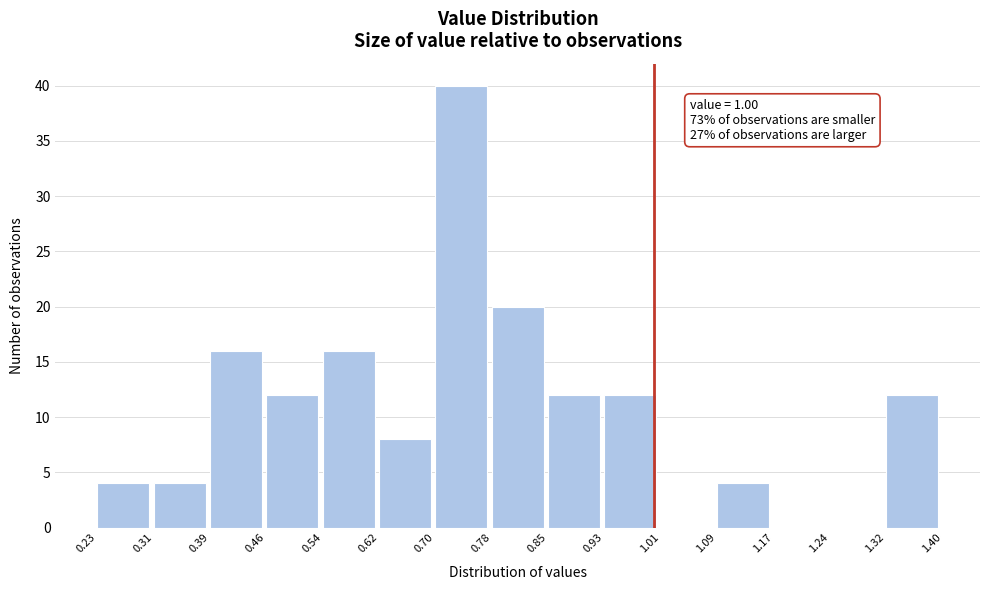

Over which range of the x-axis is the bar tallest?

0.70 to 0.78